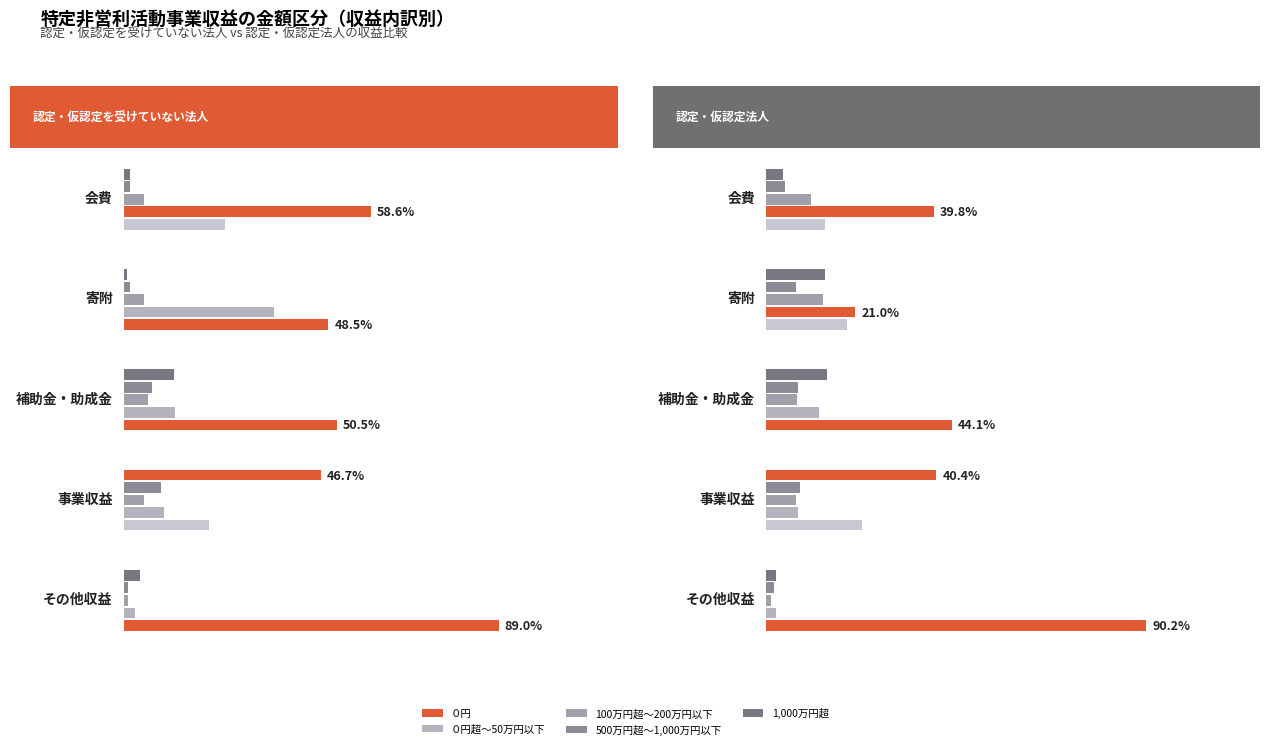

Which series has the widest spread of values?

０円